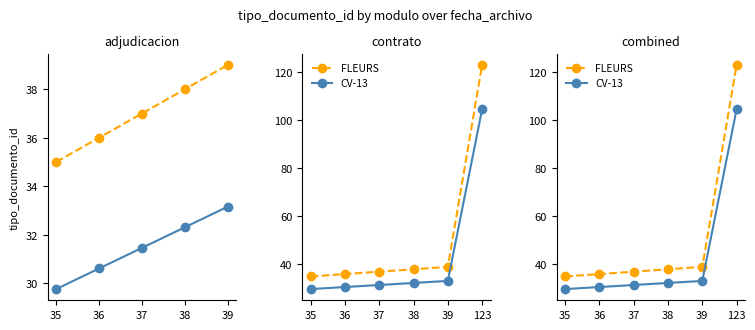

What is the difference between the maximum and minimum values in the CV-13 series?

74.8